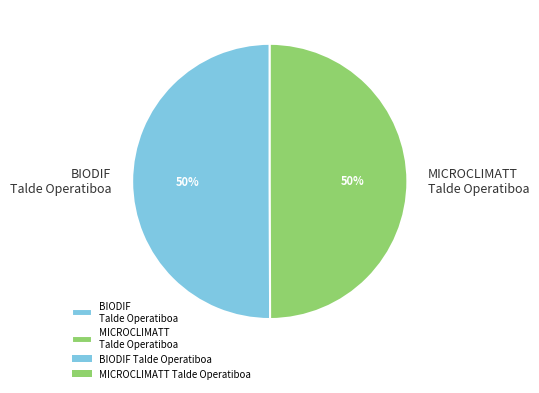

True or false: BIODIF Talde Operatiboa accounts for 40% of the total.

False